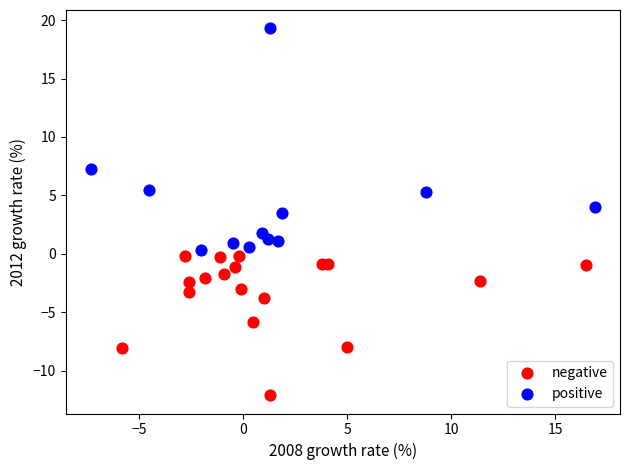

Which series has the widest spread of Y values?

positive